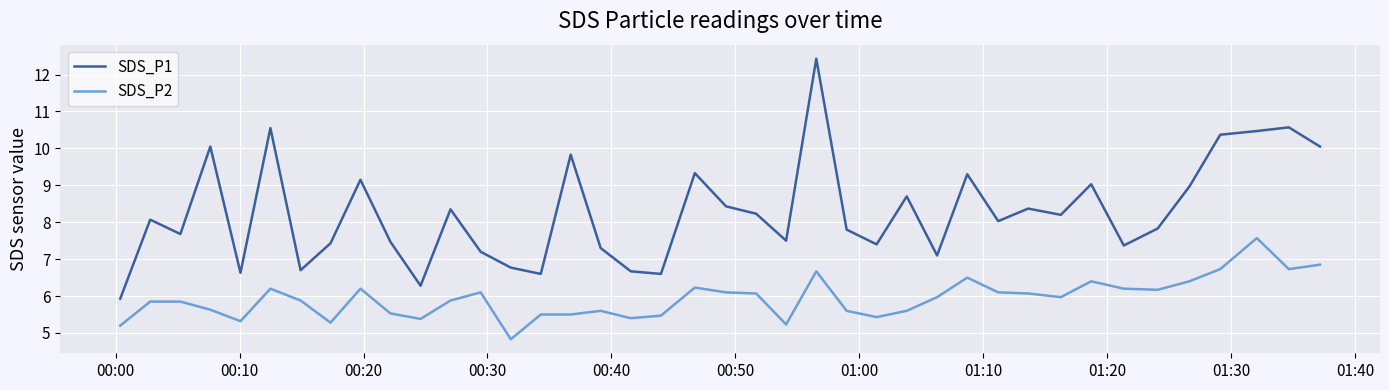

True or false: SDS_P2 and SDS_P1 intersect in this chart.

False